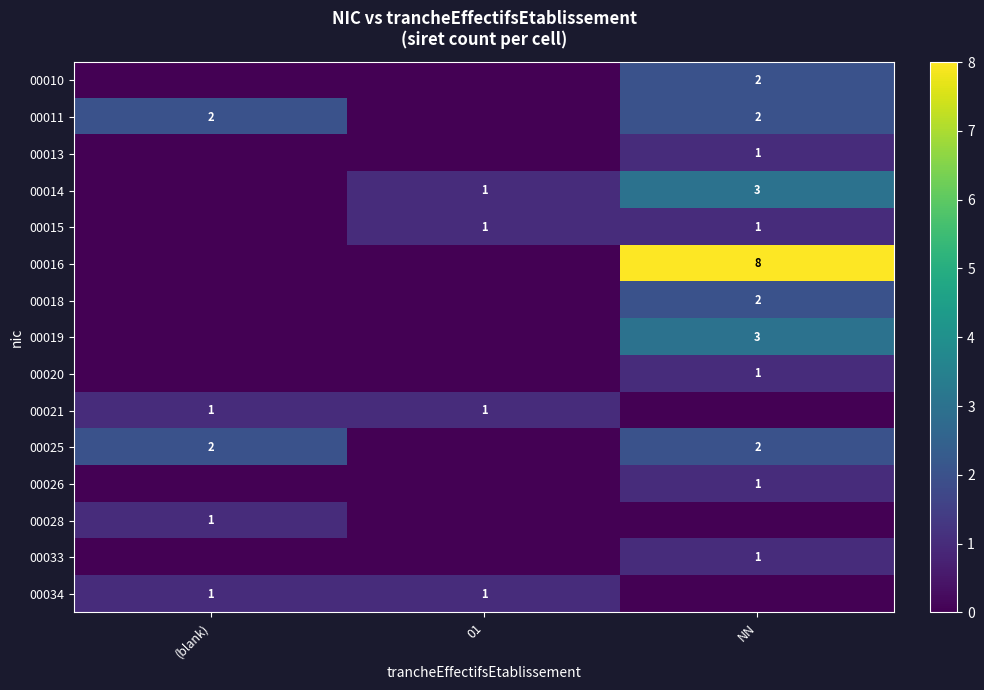

What is the difference between the maximum and minimum values in the 00013 series?

1